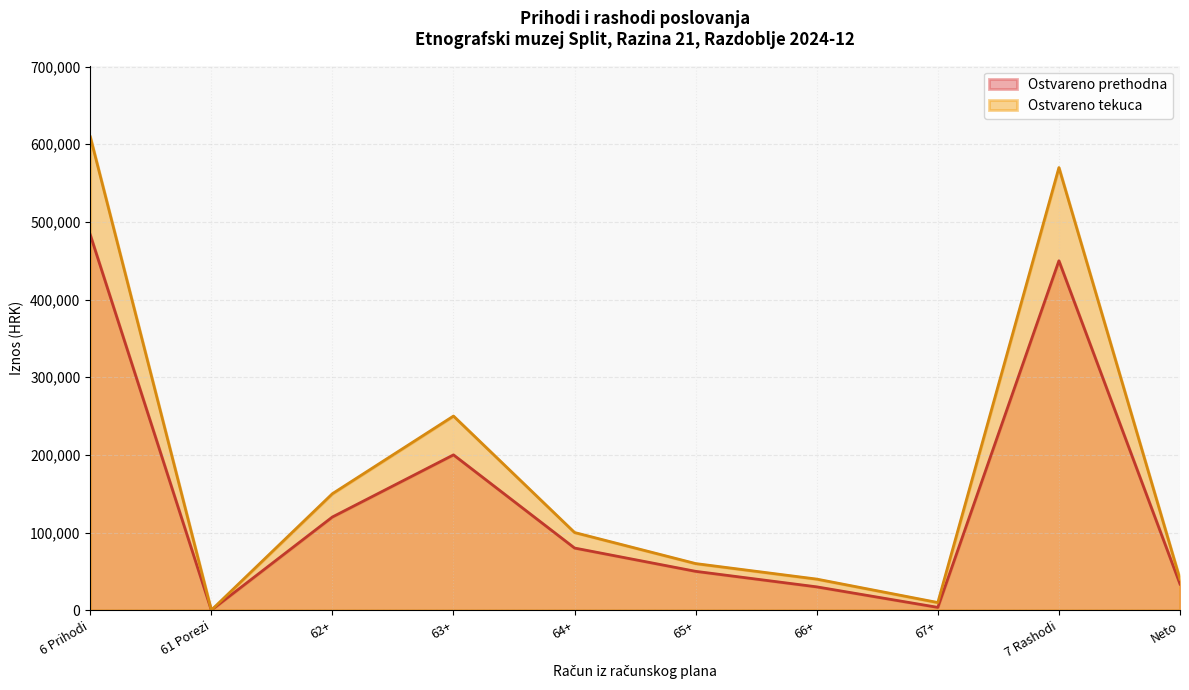

Rank the series by their maximum value, from lowest to highest.

Ostvareno prethodna, Ostvareno tekuca